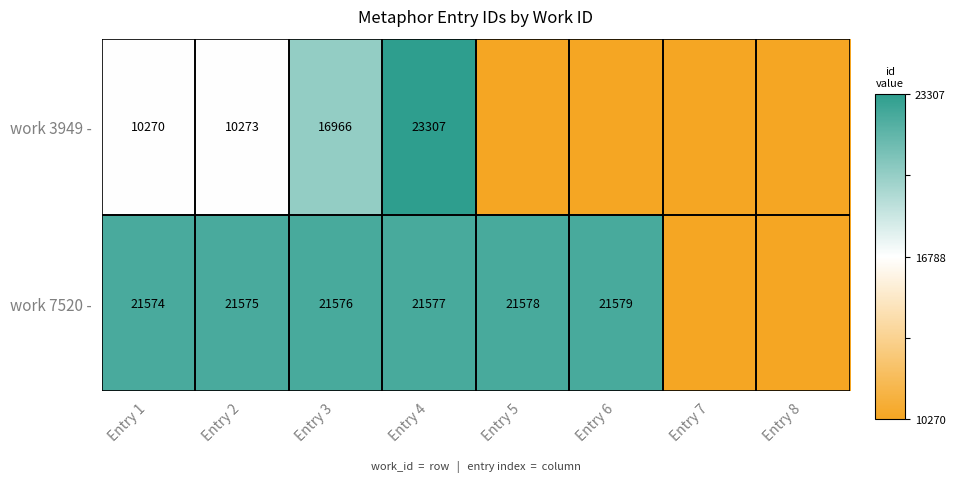

Is the value of work 3949 - at Entry 3 greater than the value of work 7520 - at Entry 3?

No